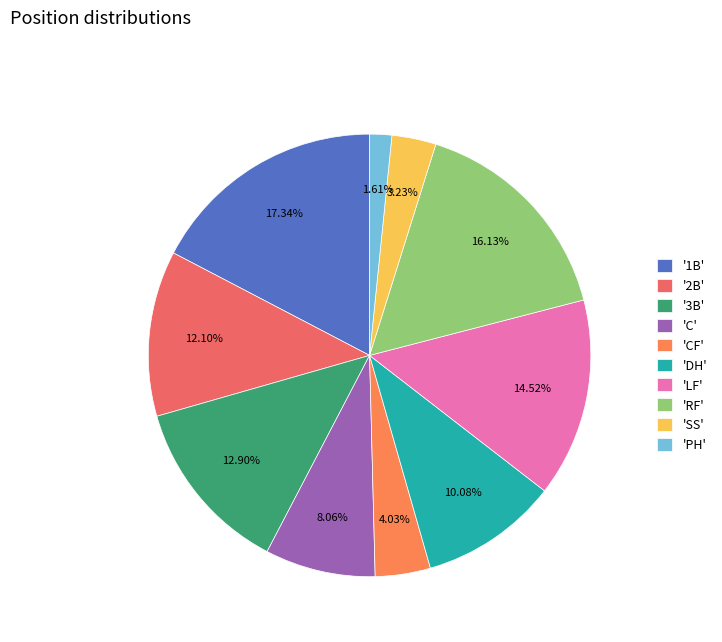

Count the number of slices in the pie.

10